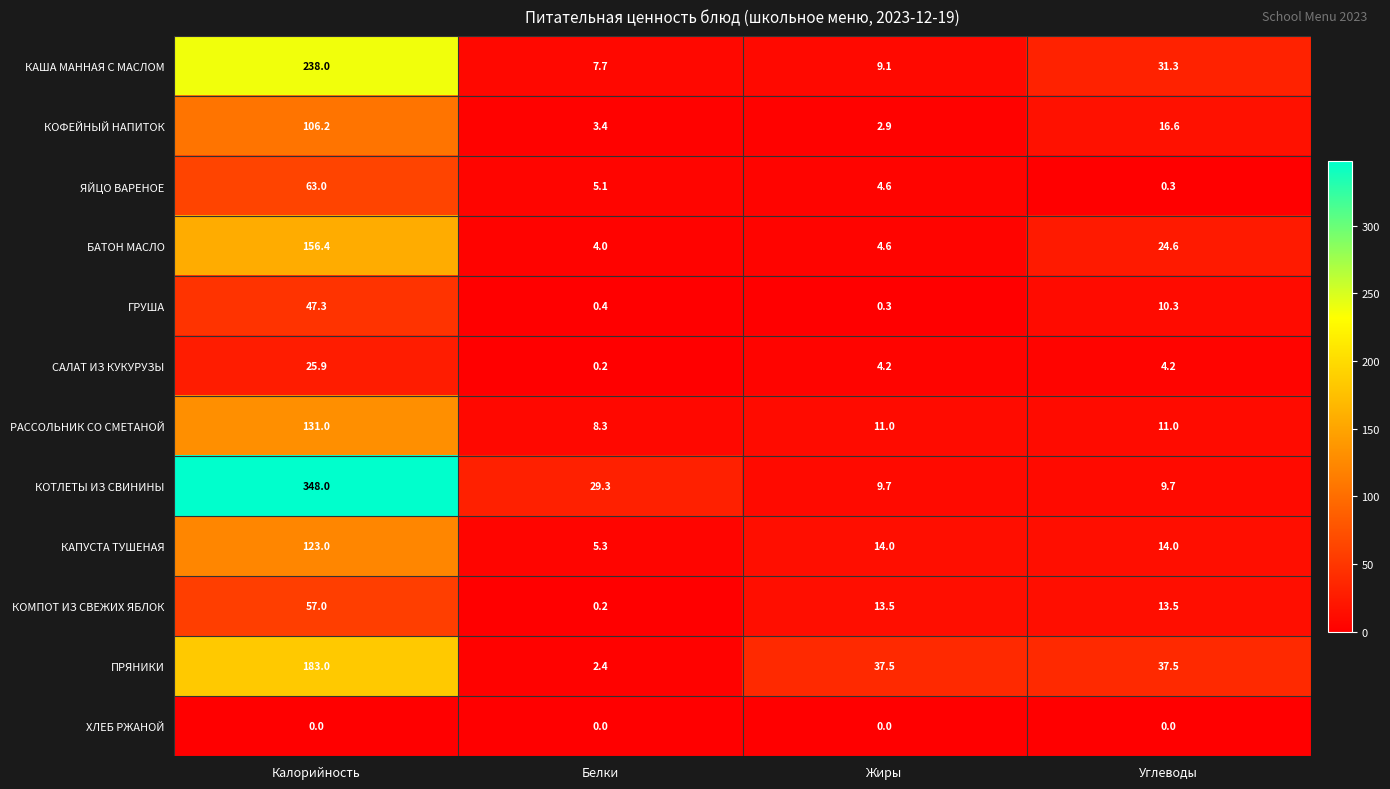

Which category has the highest value in the БАТОН МАСЛО series?

Калорийность